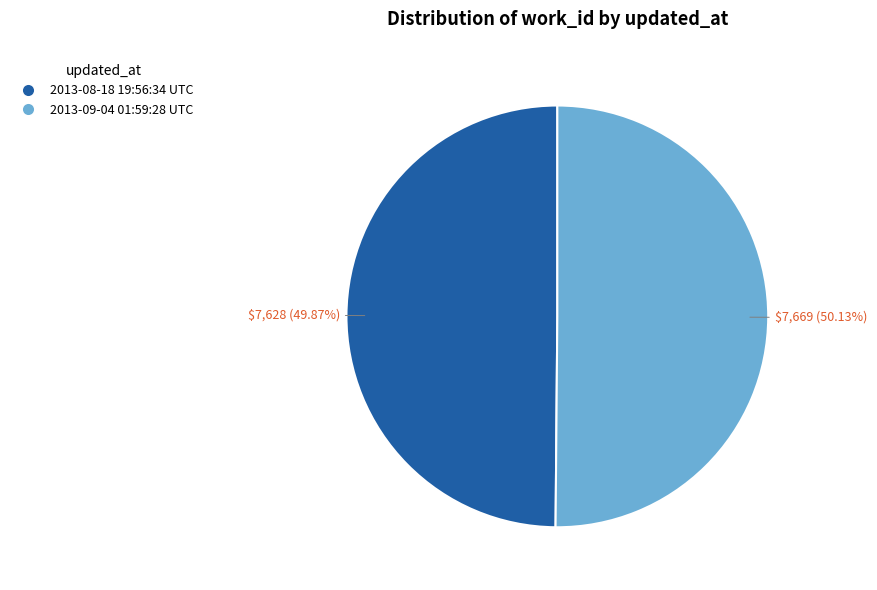

Approximately how many times larger is the value at 2013-09-04 01:59:28 UTC compared to 2013-08-18 19:56:34 UTC?

1.0